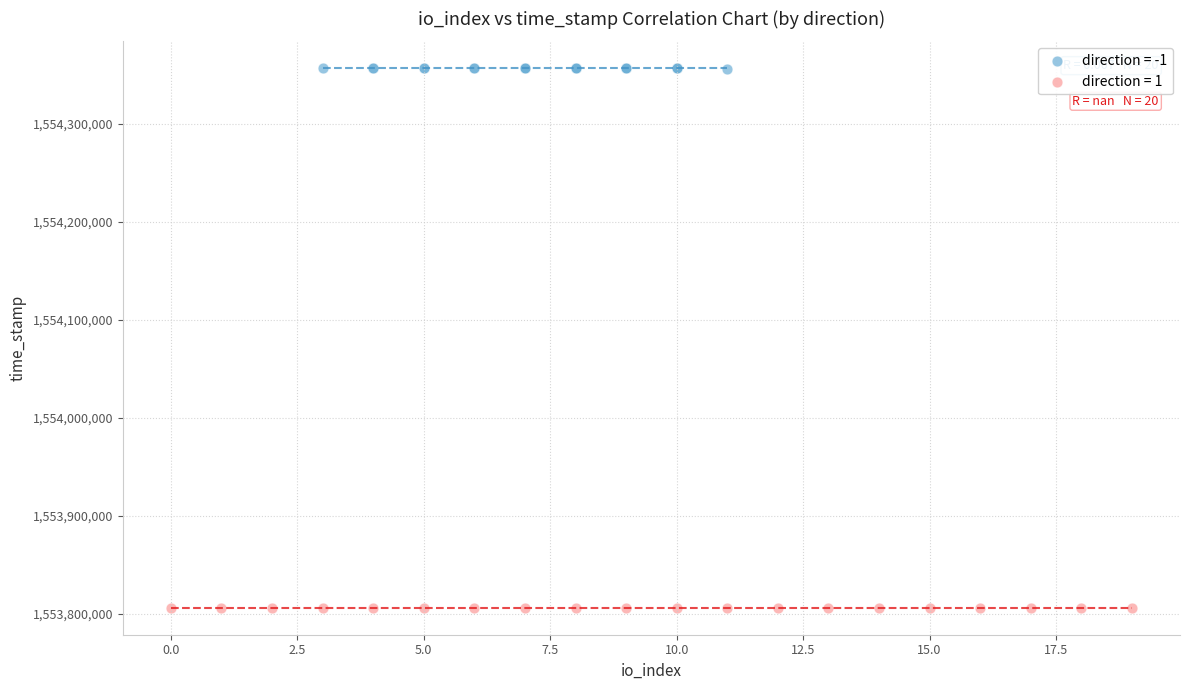

Which series reaches the maximum Y coordinate?

direction = -1